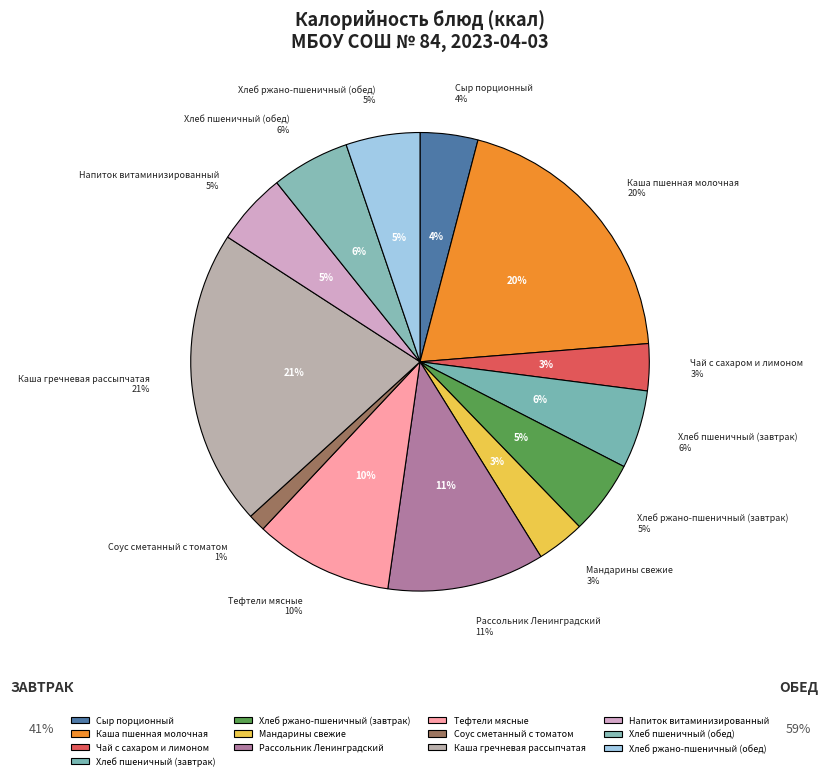

Which slice is the smallest?

Соус сметанный с томатом